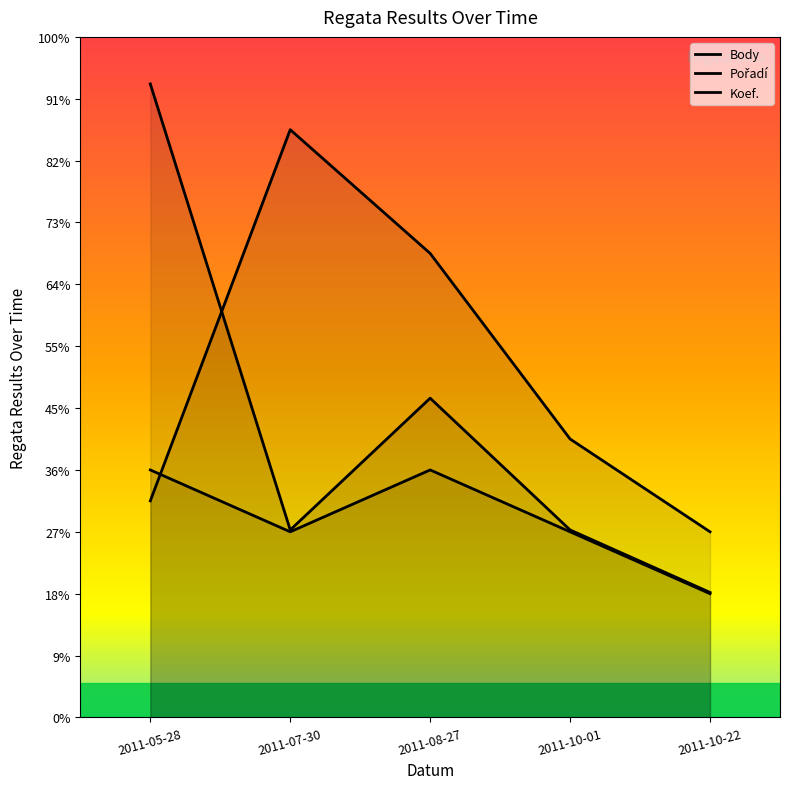

Between 2011-05-28 and 2011-10-01, which is larger?

2011-05-28